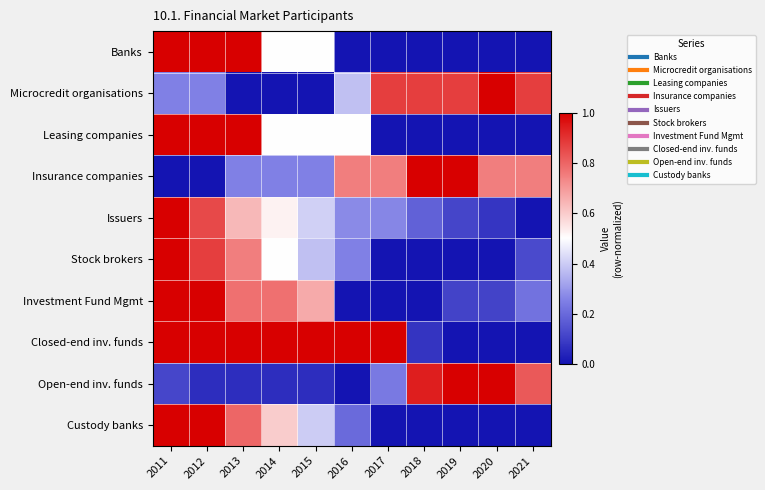

Count the number of categories in the chart.

11